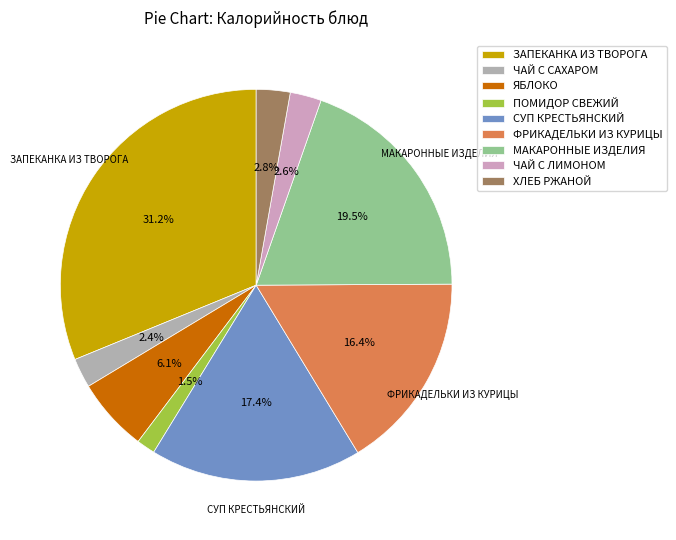

What portion of the pie excludes ХЛЕБ РЖАНОЙ?

97.2%